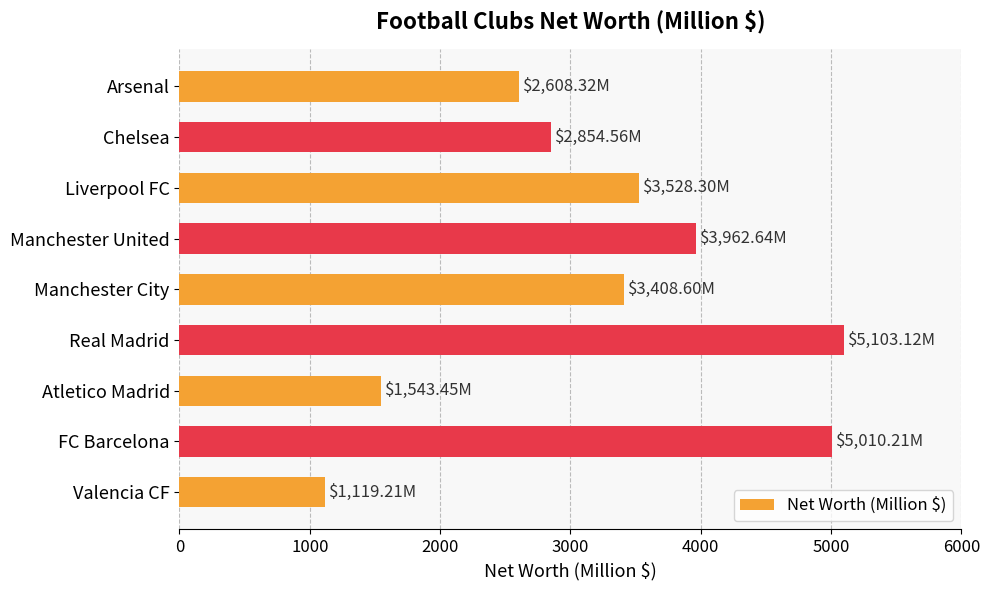

What is the label of the 9th bar from the bottom?

Arsenal